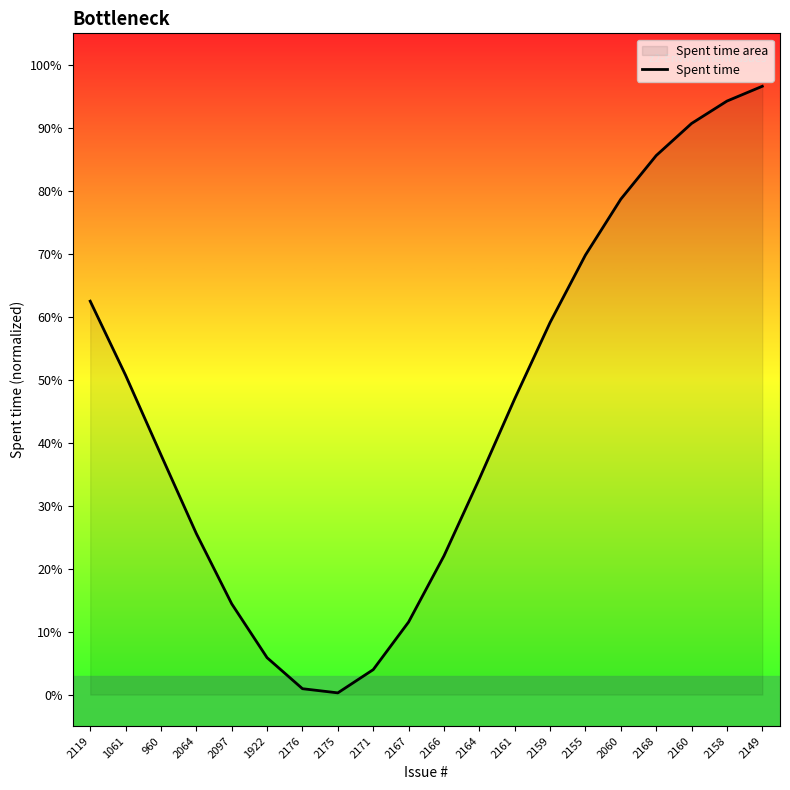

What is the difference between the maximum and minimum values?

1.0